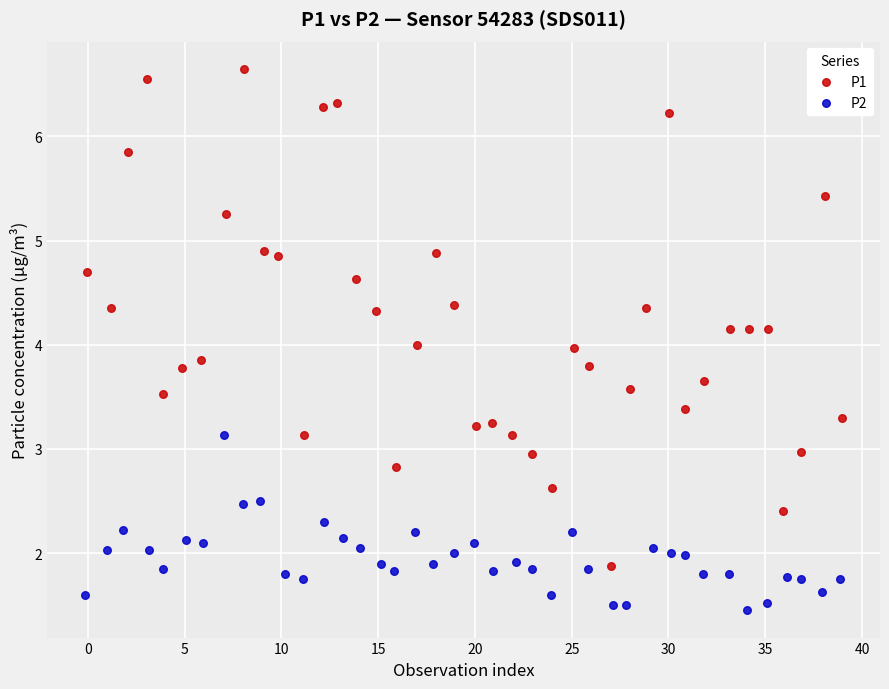

Which series has the widest spread of Y values?

P1